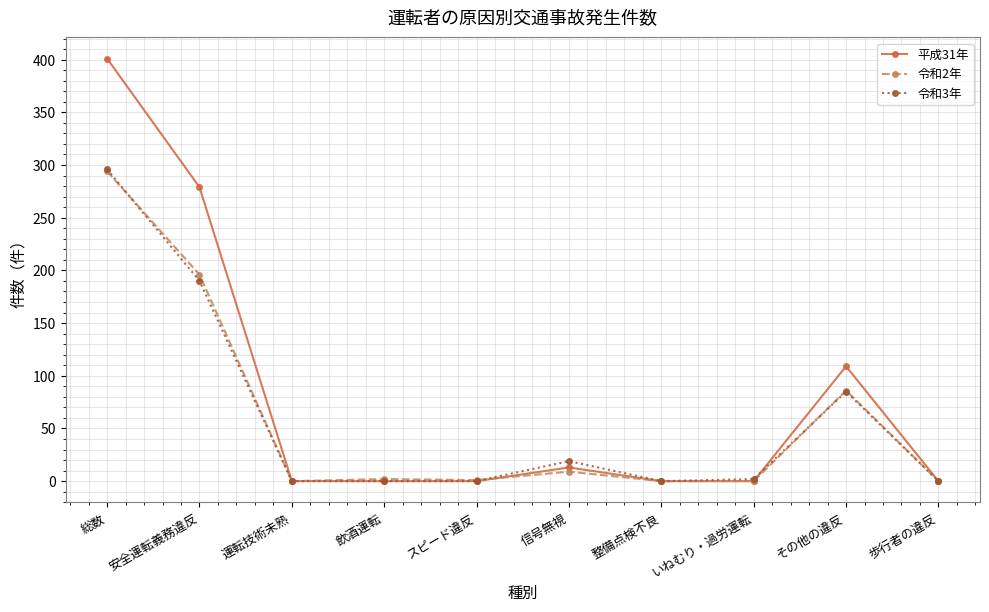

What are all the series names shown in the legend?

平成31年, 令和2年, 令和3年